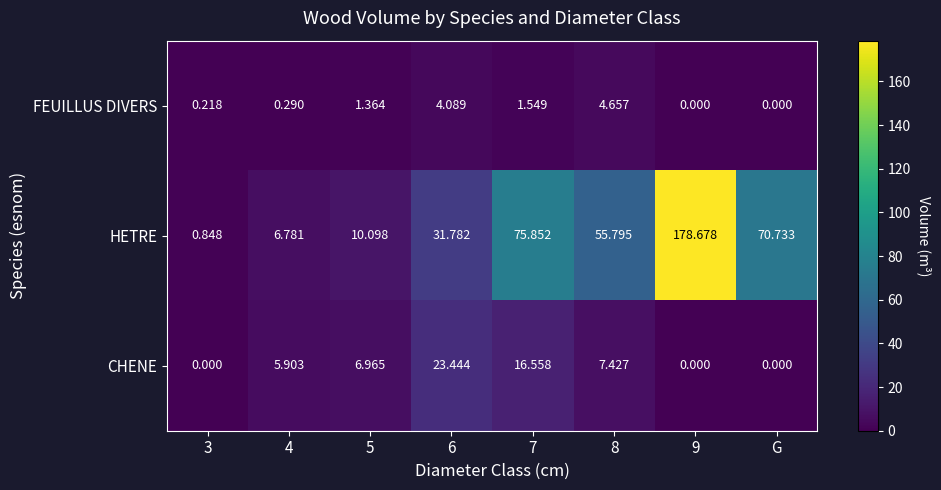

Which series has the largest range (max minus min)?

HETRE